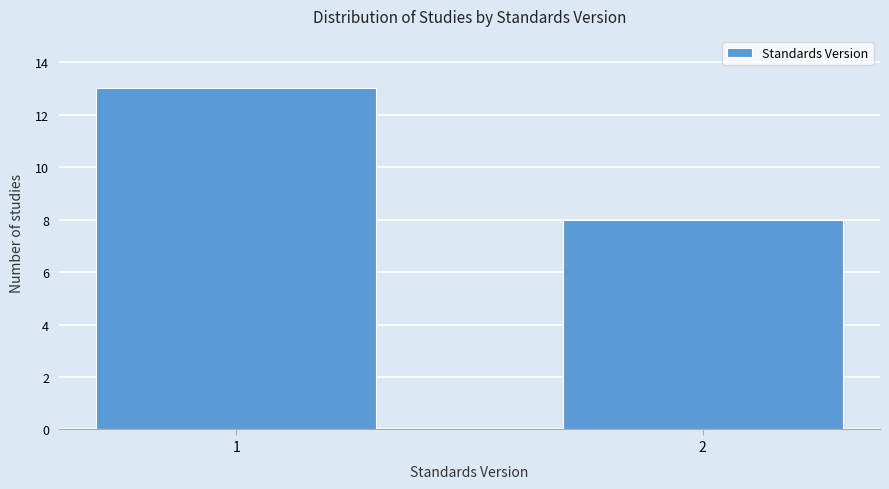

Reading left to right, what are all the values shown in this chart?

13	8